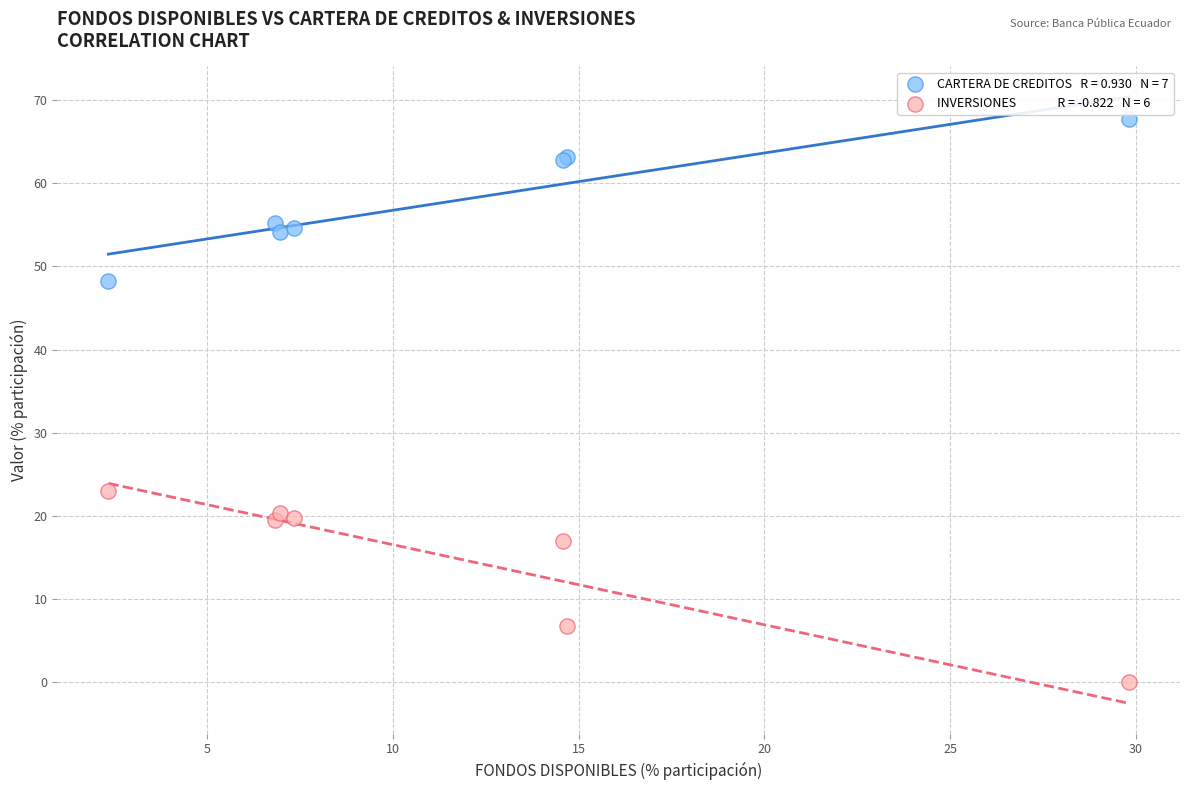

Across all series, what Y value is closest to 33?

23.0